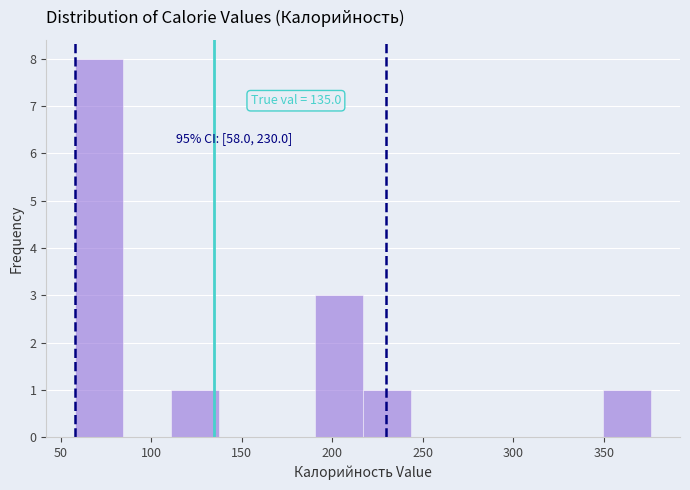

Over which range of the x-axis is the bar tallest?

60 to 85